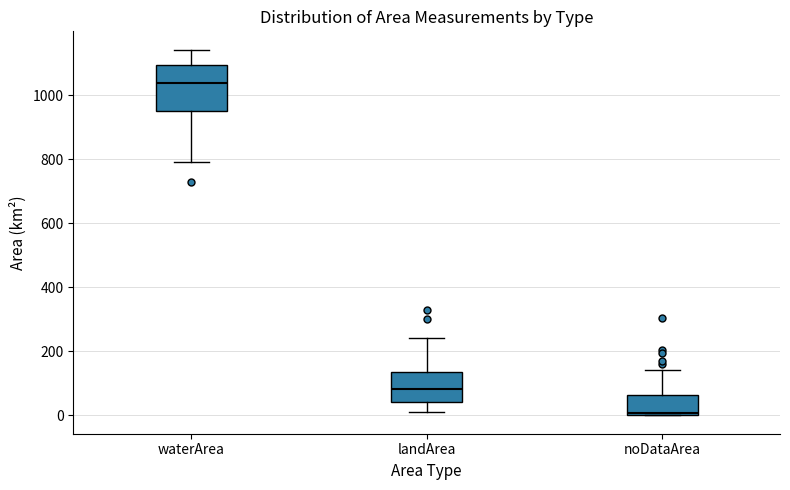

Which box has the highest median line?

waterArea